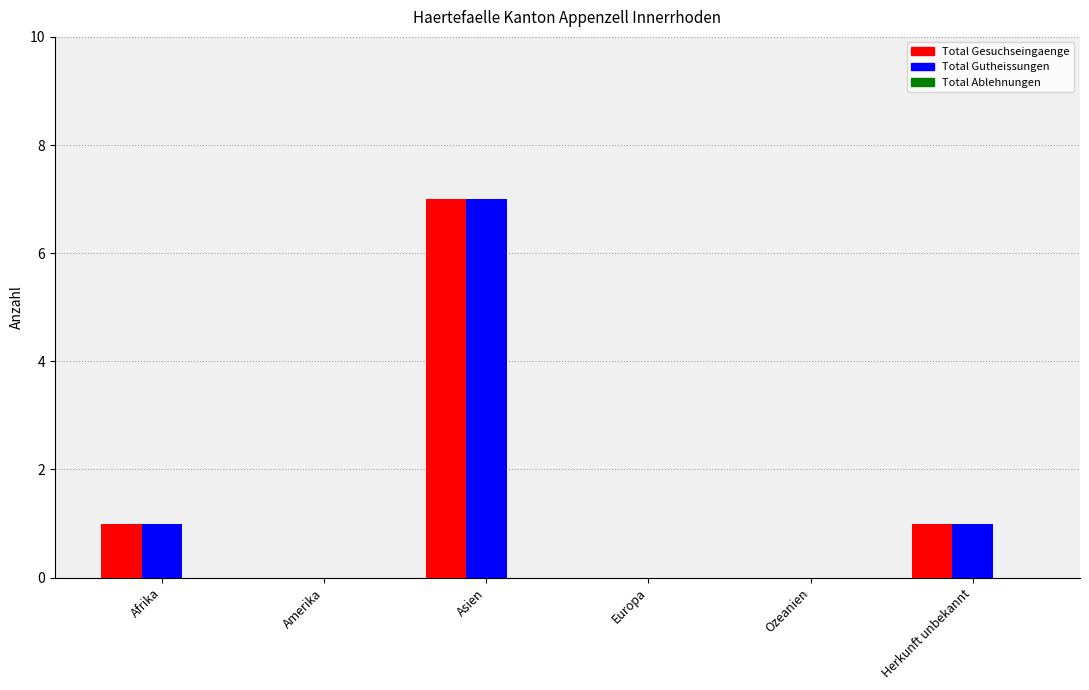

The Total Gesuchseingaenge series shows 1 at Herkunft unbekannt. True or false?

True